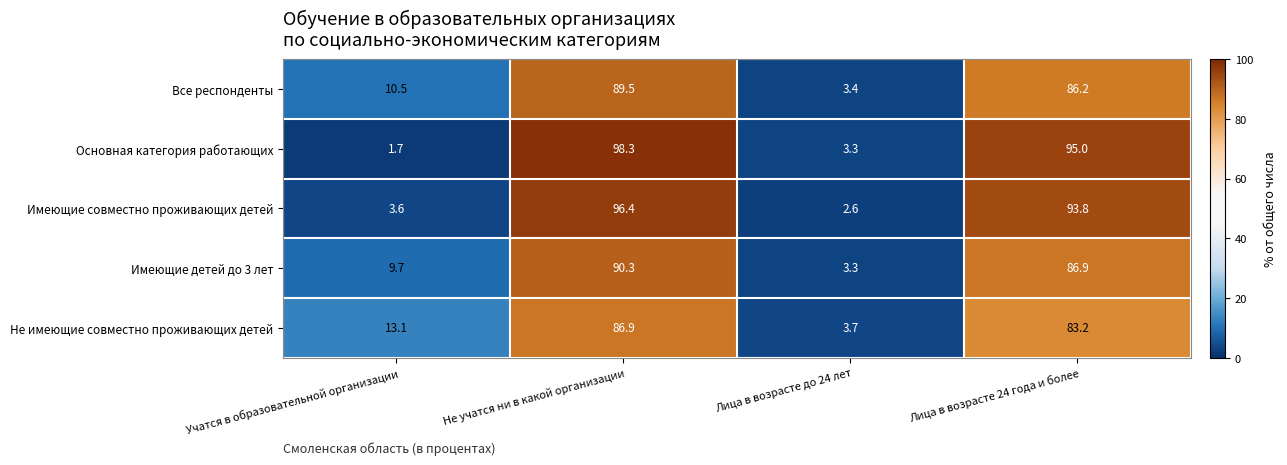

What is the total value across all series at Лица в возрасте 24 года и более?

445.1